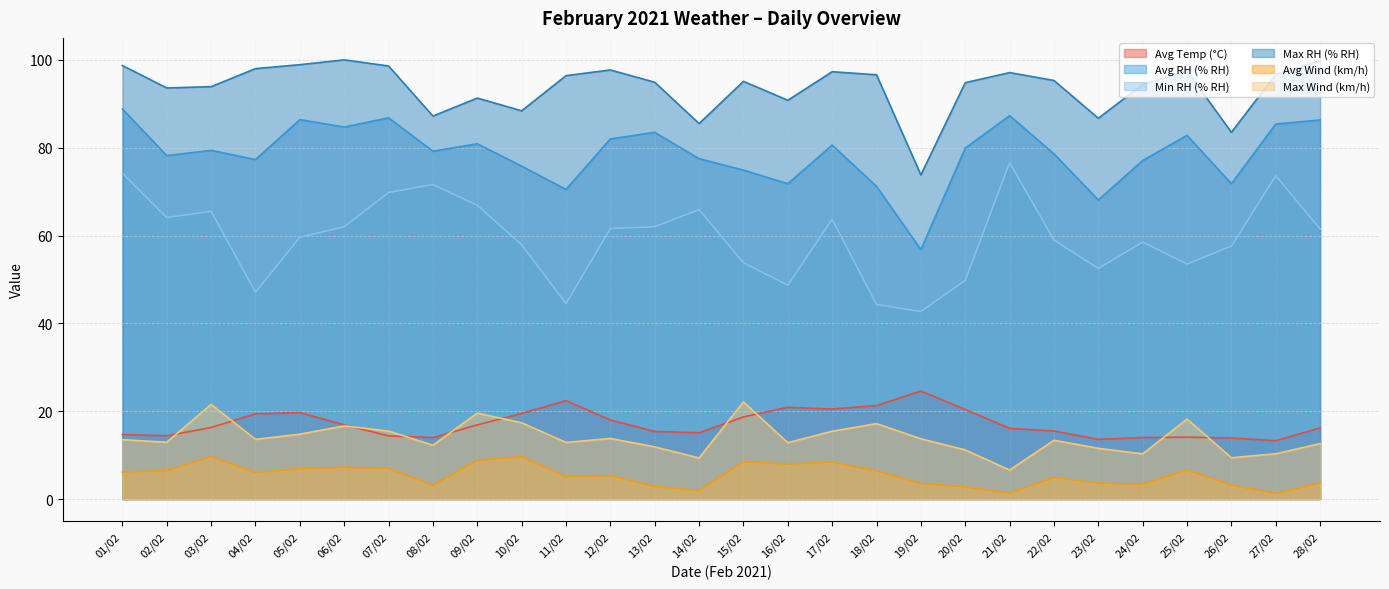

What is the difference between the second highest and second lowest values in the Max Wind (km/h) series?

12.2